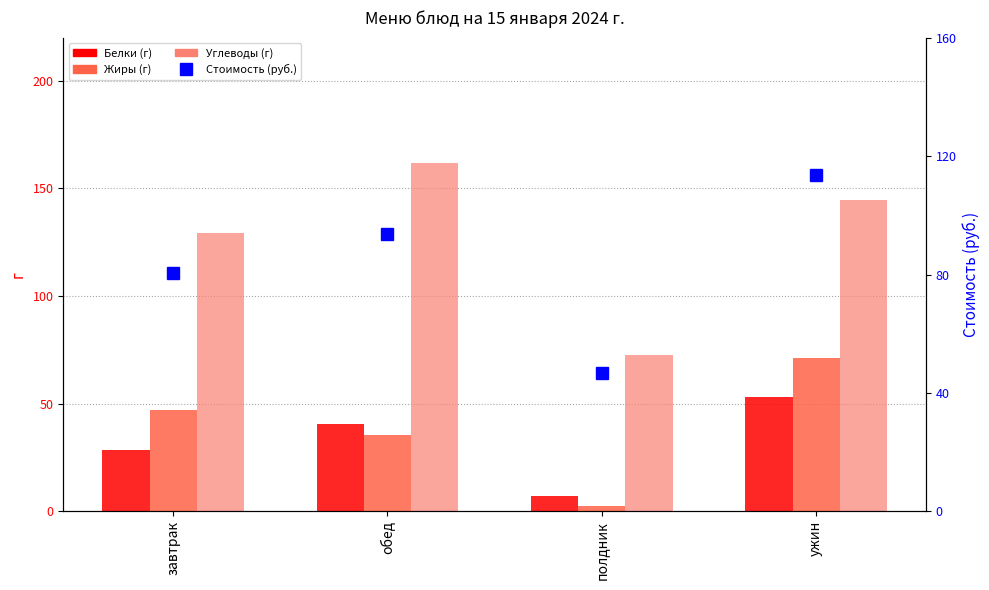

What is the sum of all Жиры (г) values?

156.7